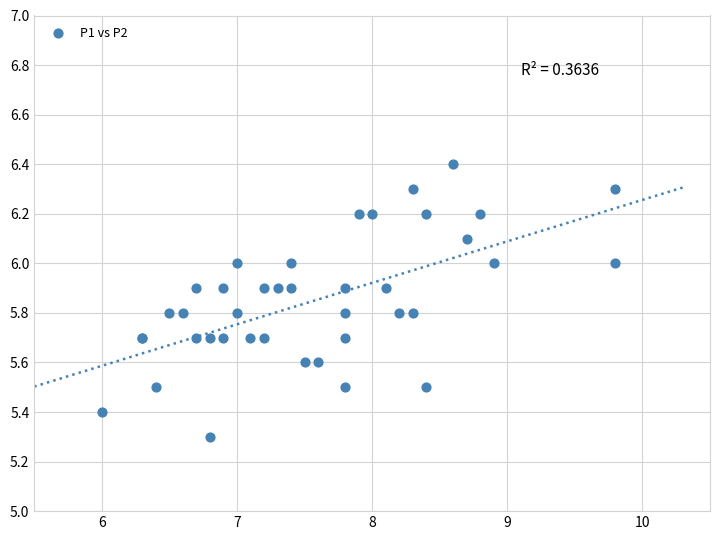

What Y value in the scatter plot is closest to 5?

5.3